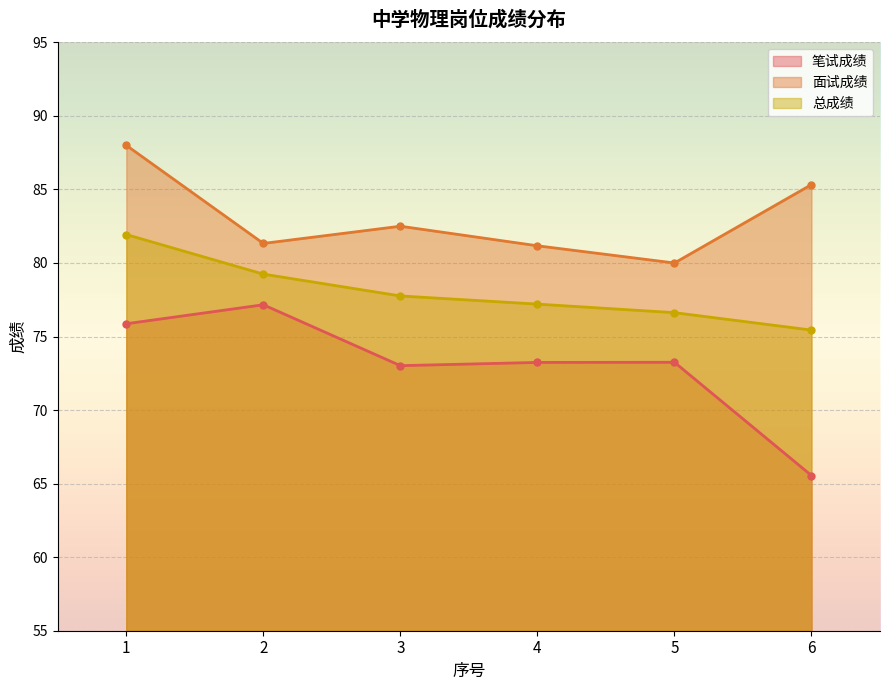

What value does the 笔试成绩 series have at 3?

73.0